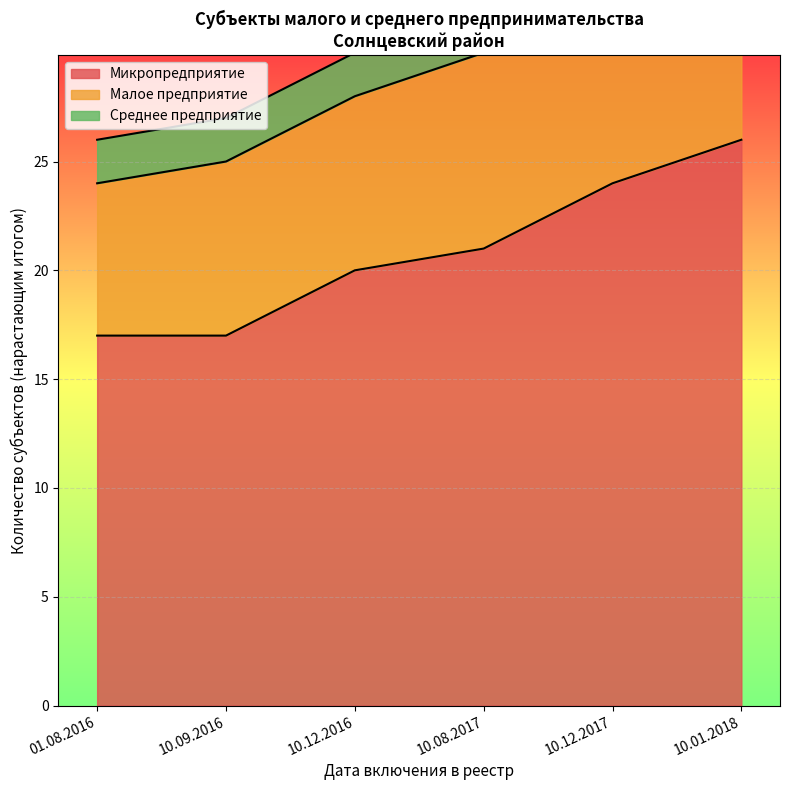

What is the highest value of the Микропредприятие series?

26